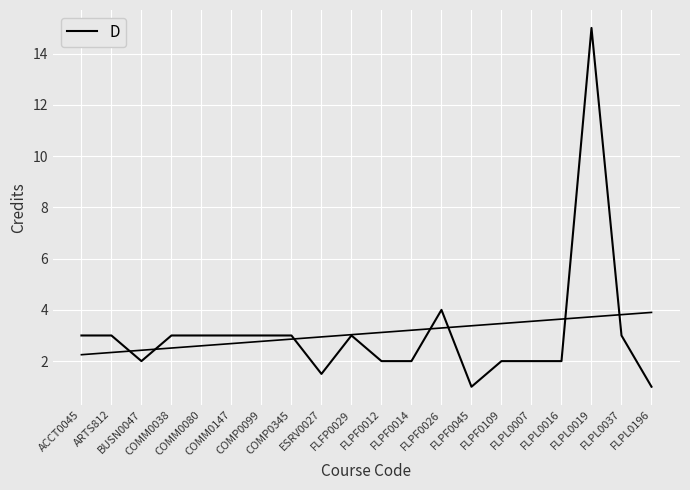

What is the label of the 1st point from the right?

FLPL0196